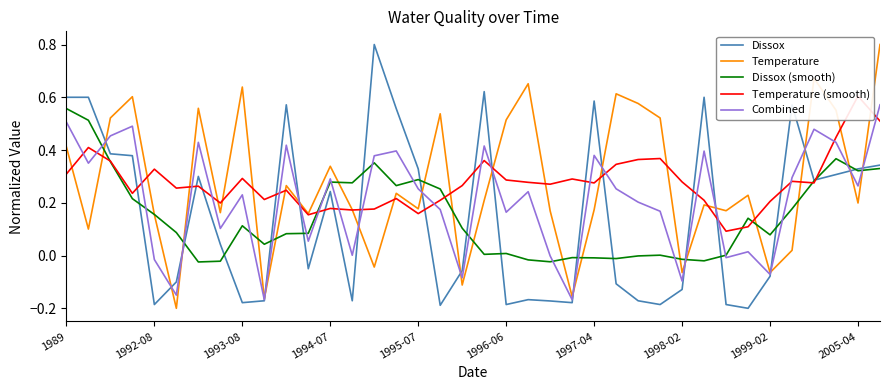

In Temperature (smooth), how many points are lower than both neighbors (excluding endpoints)?

11